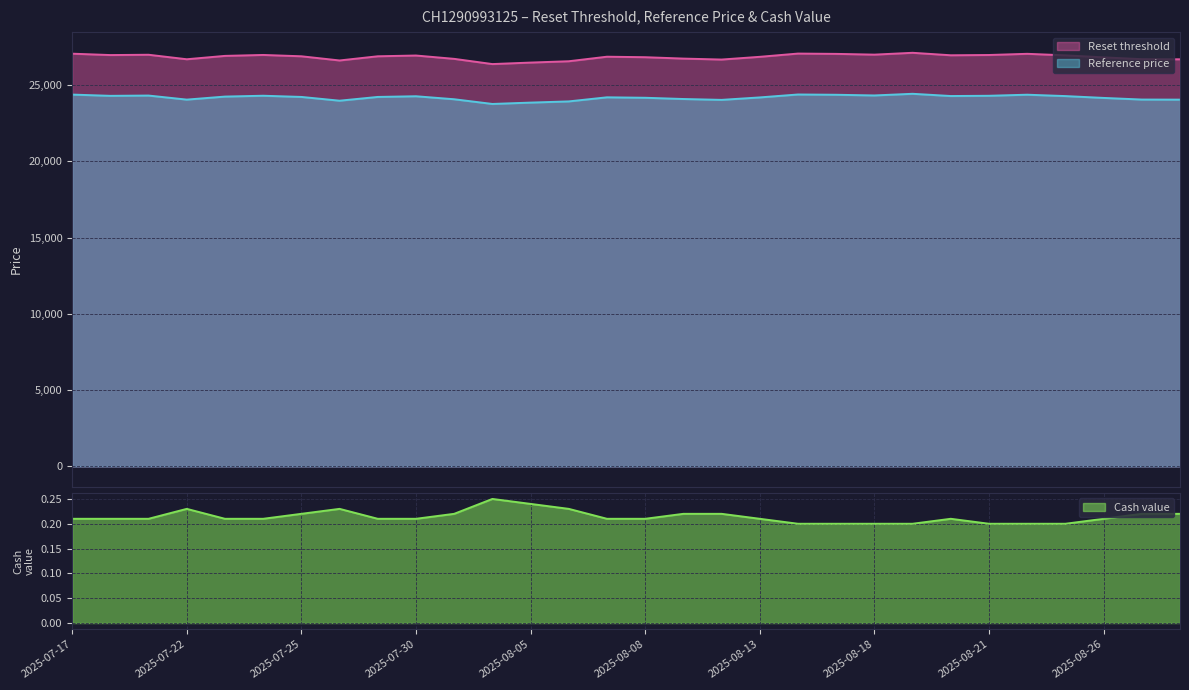

Rank the series at 2025-08-21 from highest to lowest value.

Reset threshold, Reference price, Cash value